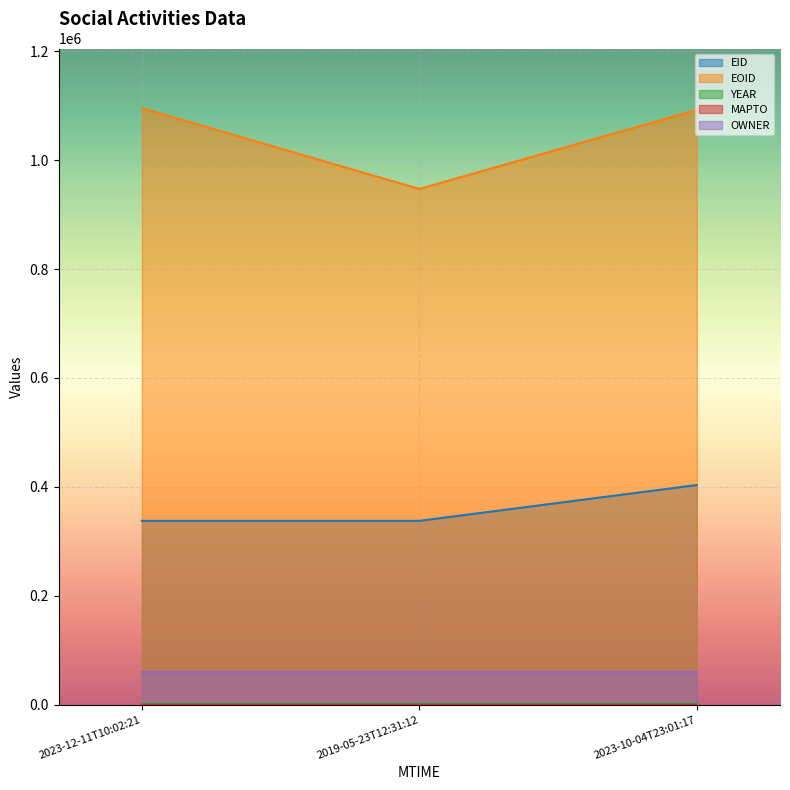

Reading right to left, transcribe all the data shown in this chart.

EID: 2023-10-04T23:01:17=403374	2019-05-23T12:31:12=337601	2023-12-11T10:02:21=337600
EOID: 2023-10-04T23:01:17=1092096	2019-05-23T12:31:12=947027	2023-12-11T10:02:21=1095316
YEAR: 2023-10-04T23:01:17=2018	2019-05-23T12:31:12=2018	2023-12-11T10:02:21=2018
MAPTO: 2023-10-04T23:01:17=0	2019-05-23T12:31:12=0	2023-12-11T10:02:21=0
OWNER: 2023-10-04T23:01:17=60033	2019-05-23T12:31:12=60033	2023-12-11T10:02:21=60033